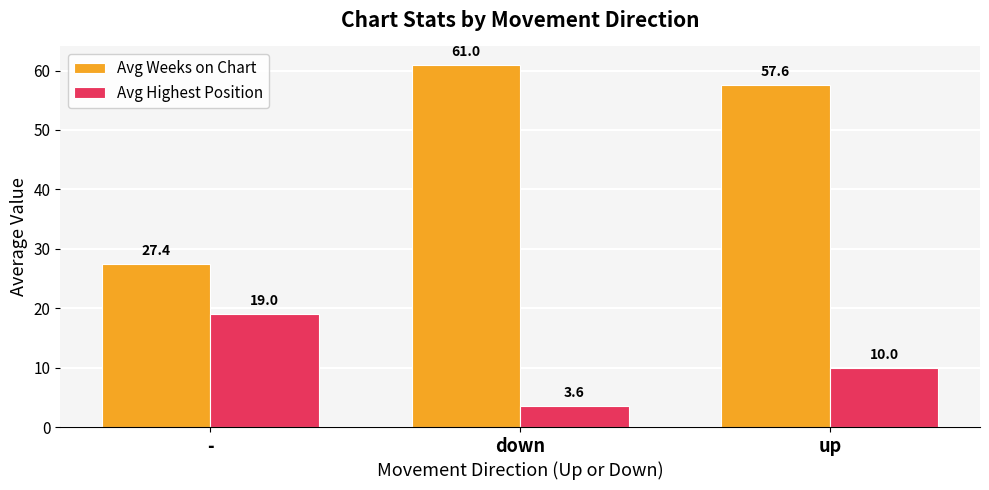

What is the value of the Avg Highest Position bar at the 2nd from the left?

3.6